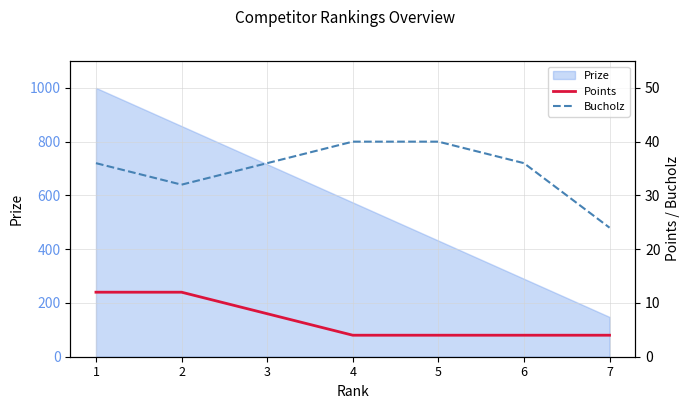

What is the approximate value of Bucholz at 5, to the nearest 10?

40